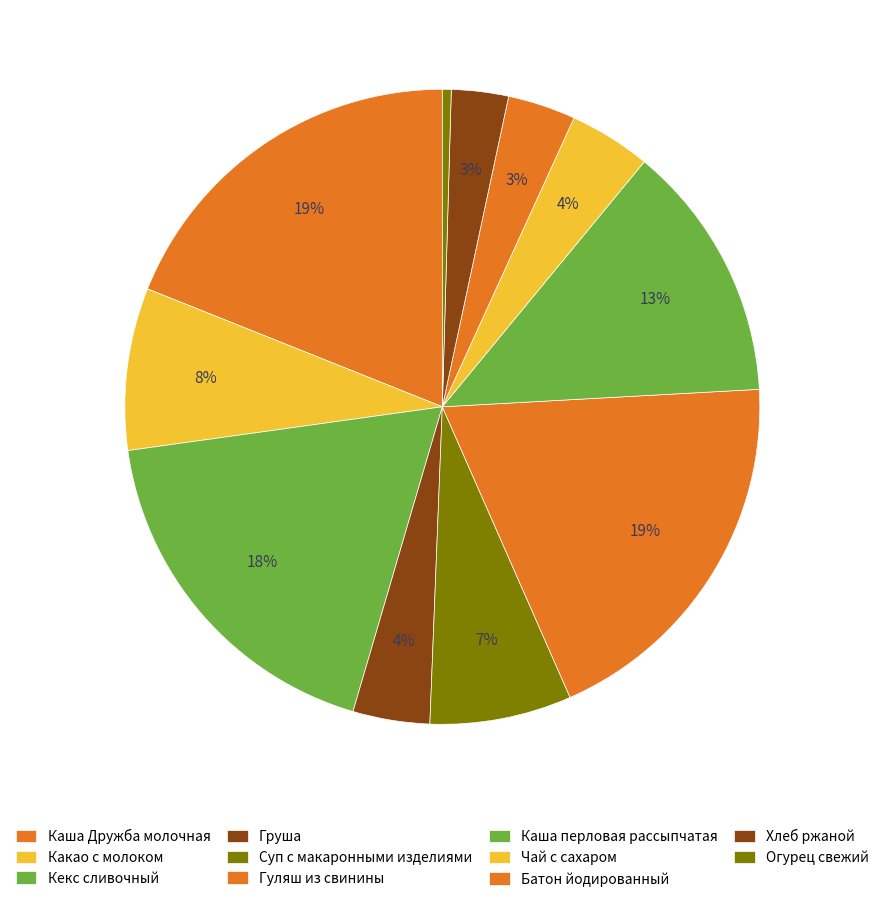

Does any single category account for the majority?

No